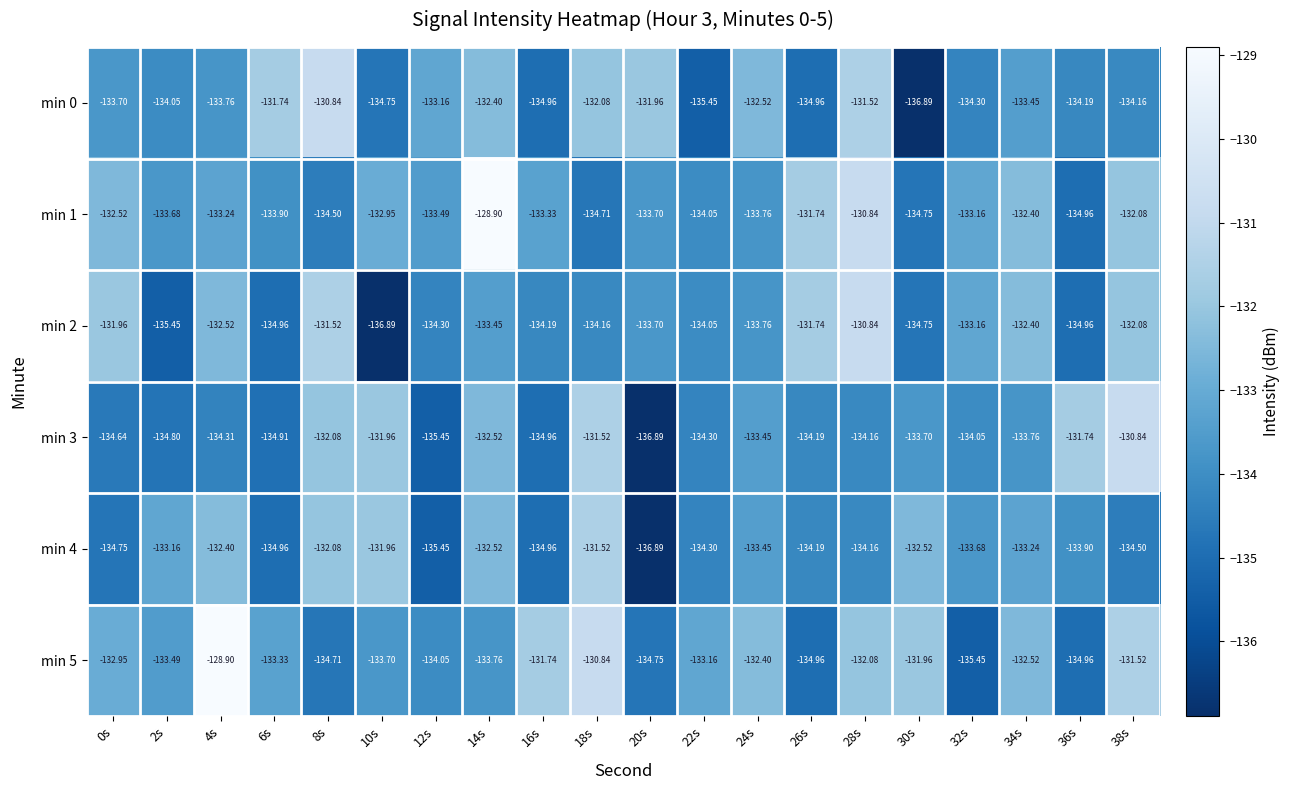

Is the value of min 5 at 36s greater than the value of min 3 at 10s?

No